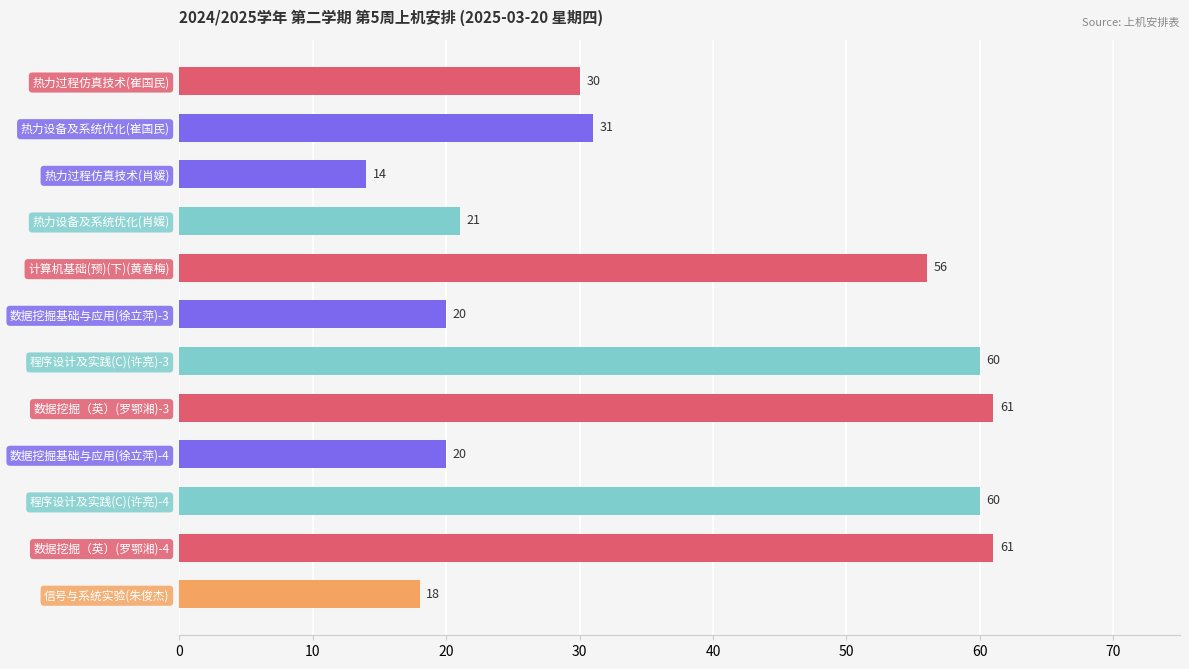

What is the change in value from 热力过程仿真技术(肖媛) to 热力设备及系统优化(肖媛)?

+7